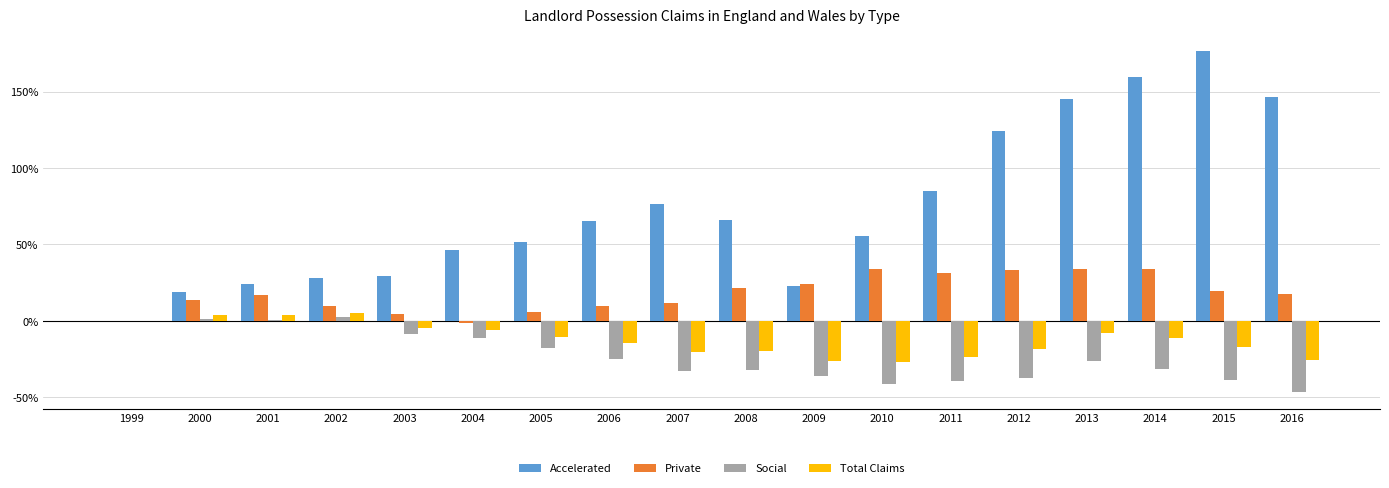

Where is Accelerated nearest to the value 88?

2011